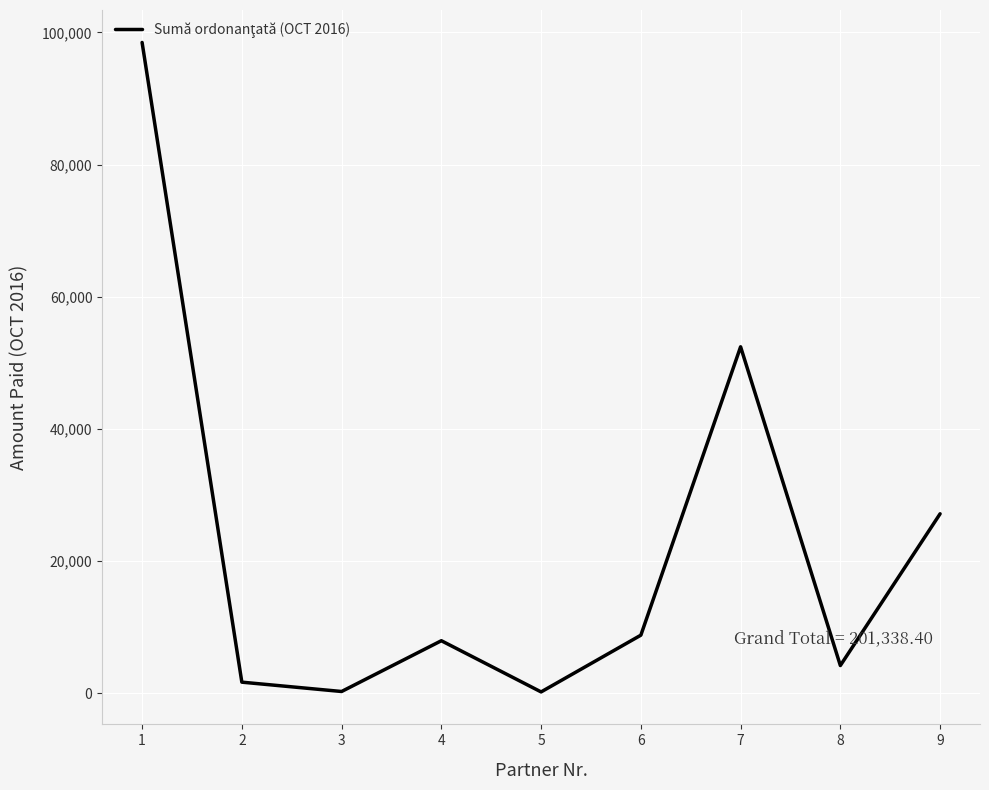

What is the difference between the values at 7 and 9?

25260.0